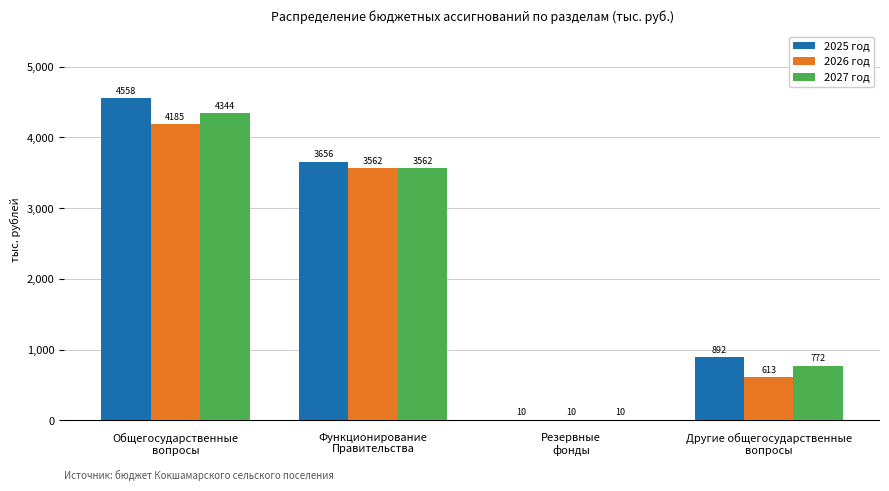

What is the sum of all 2026 год values?

8370.0